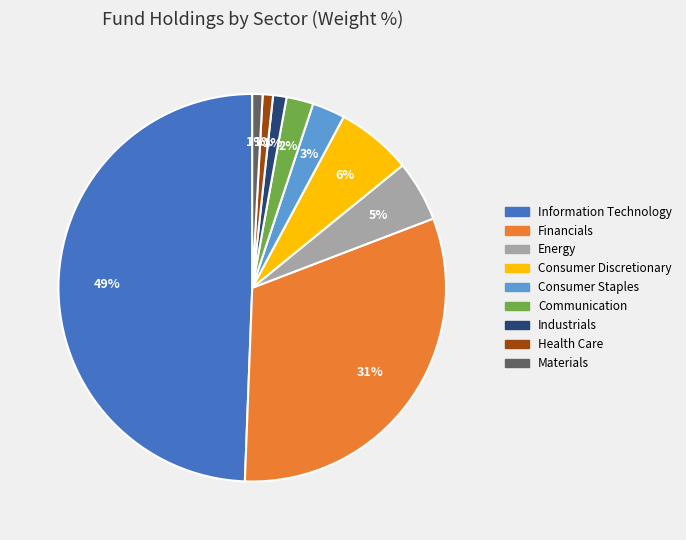

Which slice is the largest?

Information Technology